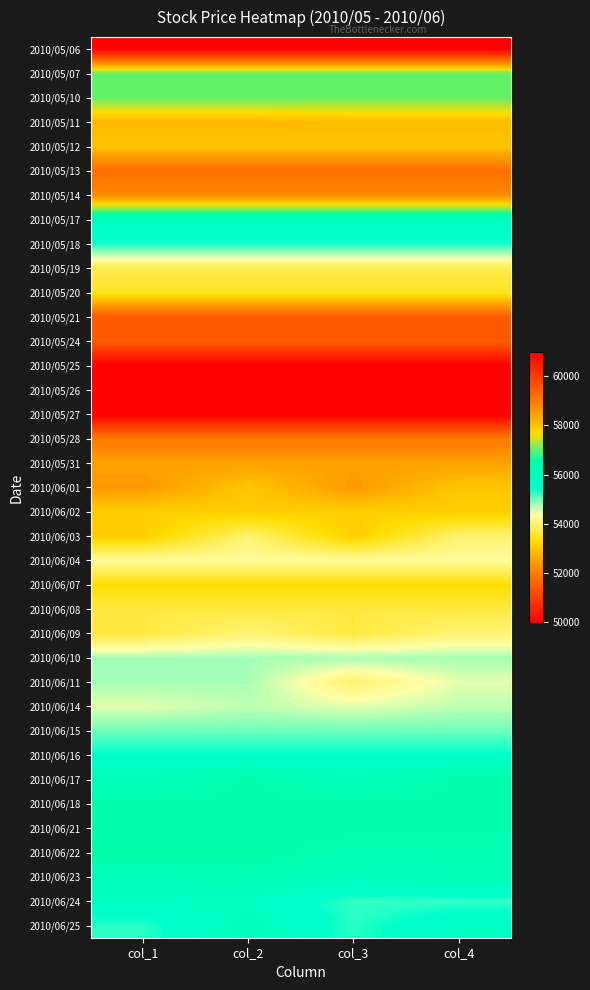

How many distinct data groups are displayed?

37